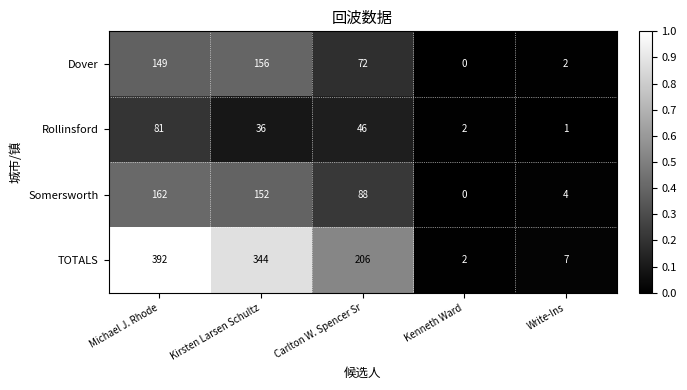

What is the maximum value shown in the chart?

392